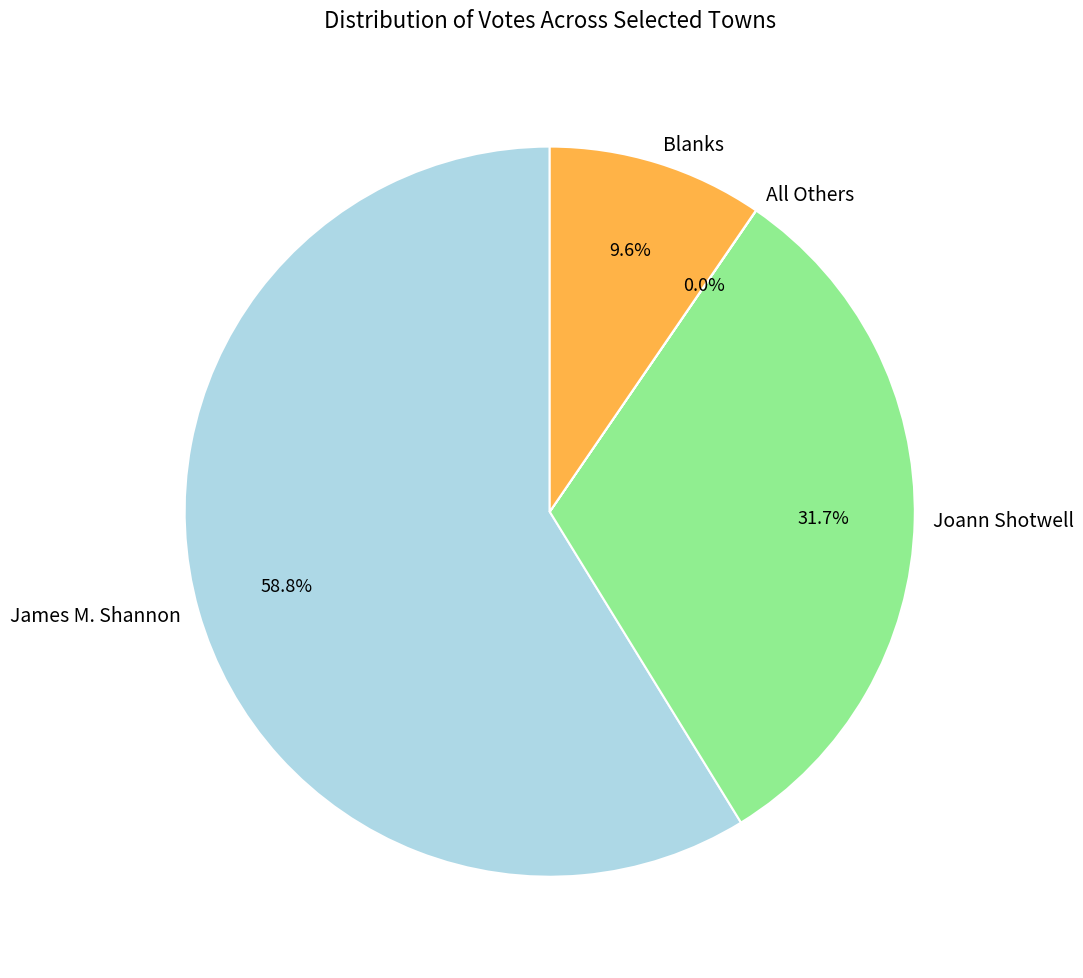

What is the largest slice in the pie chart?

James M. Shannon